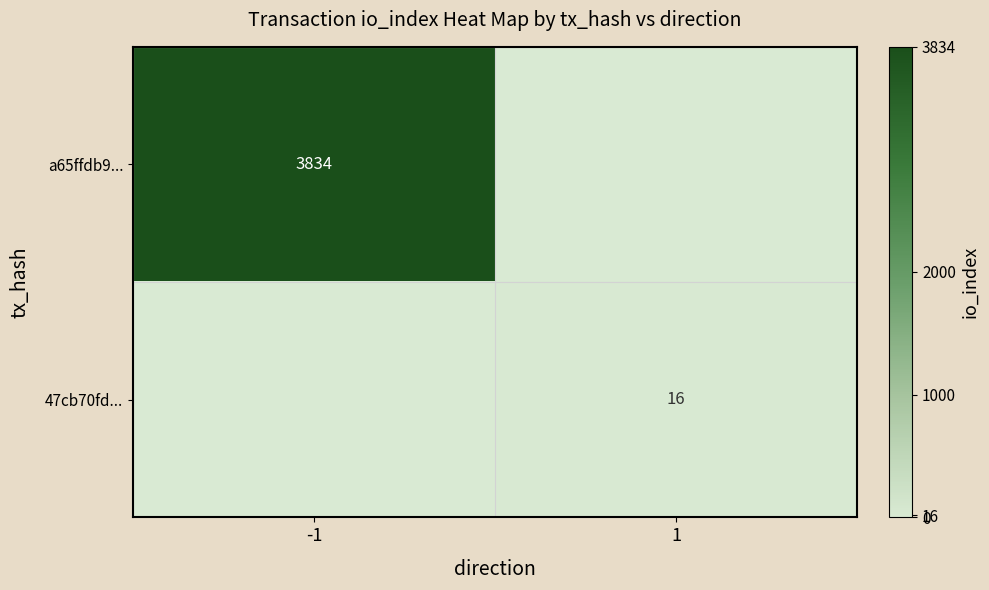

The 47cb70fd... series shows 16 at 1. True or false?

True